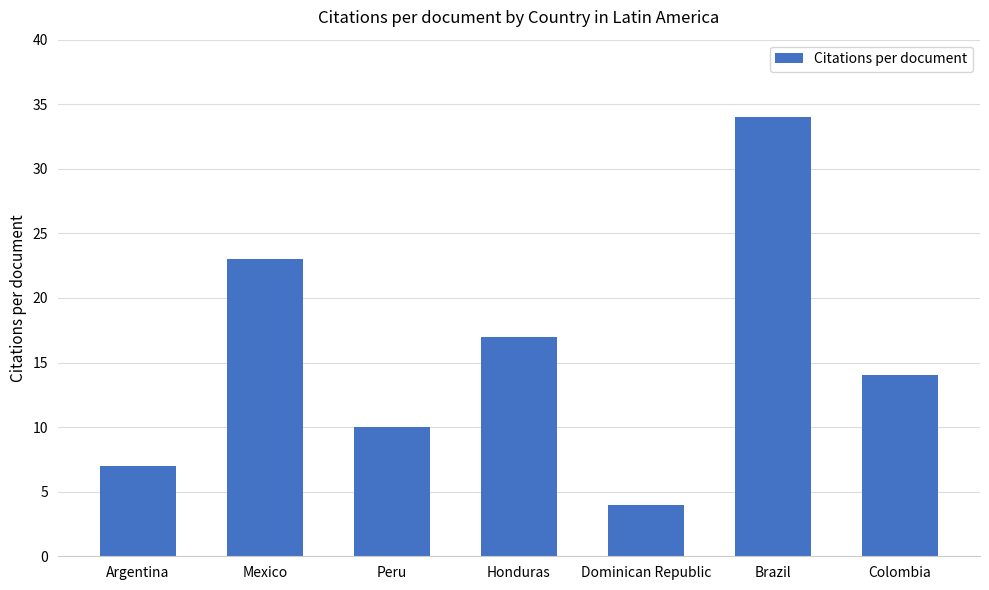

True or false: the data shows 10 at Honduras.

False